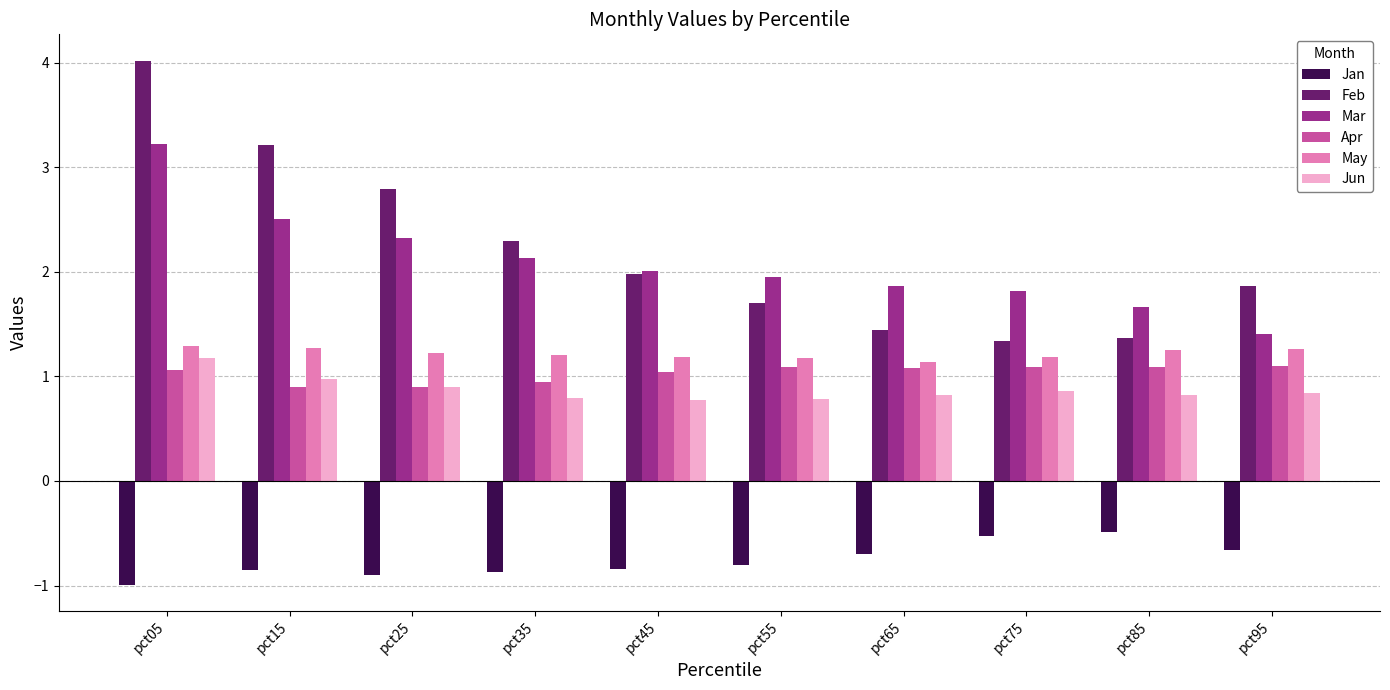

Count the Apr values in the range 0 to 1.

3